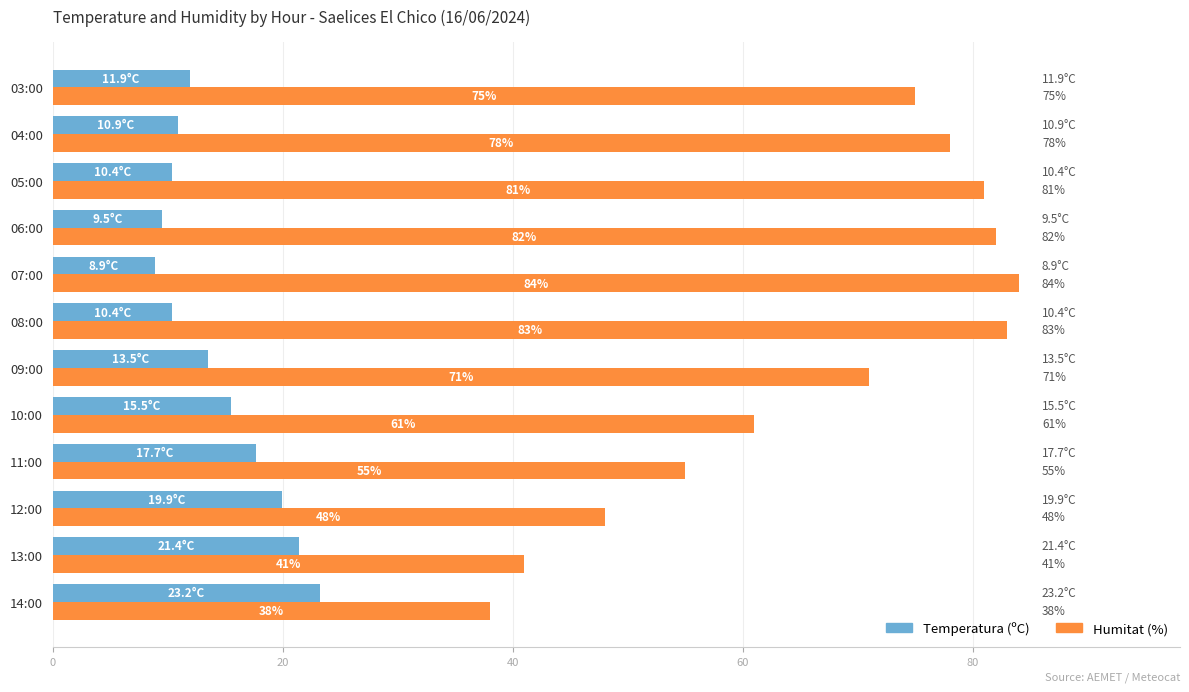

How many series are shown in this chart?

2